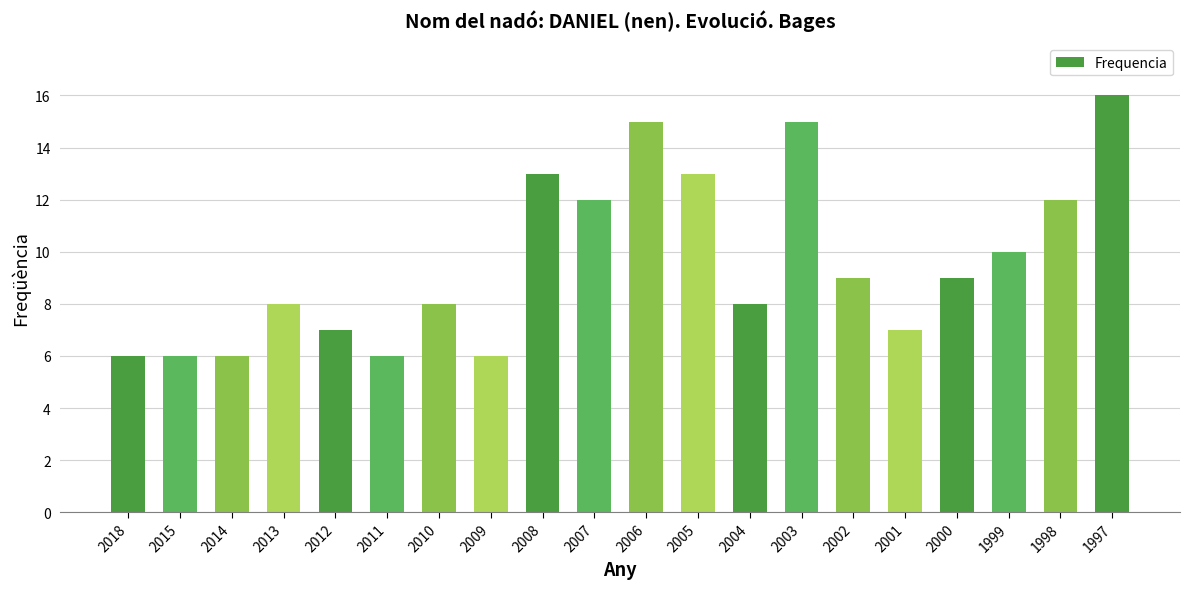

Are the bars horizontal?

No